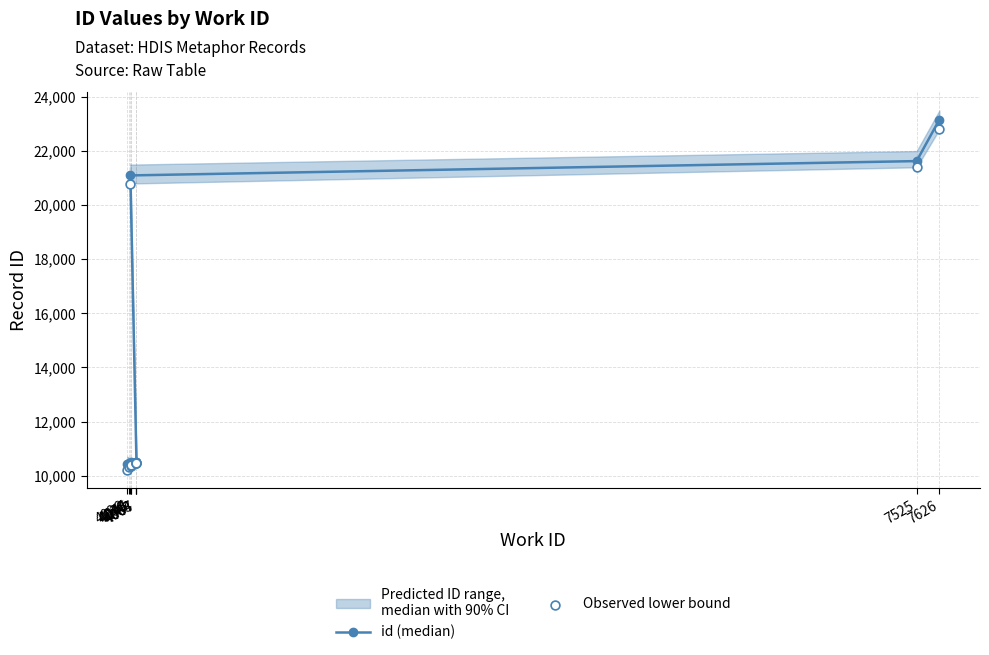

Is the value of id (median) at 4044 greater than the value of Observed lower bound at 7525?

No